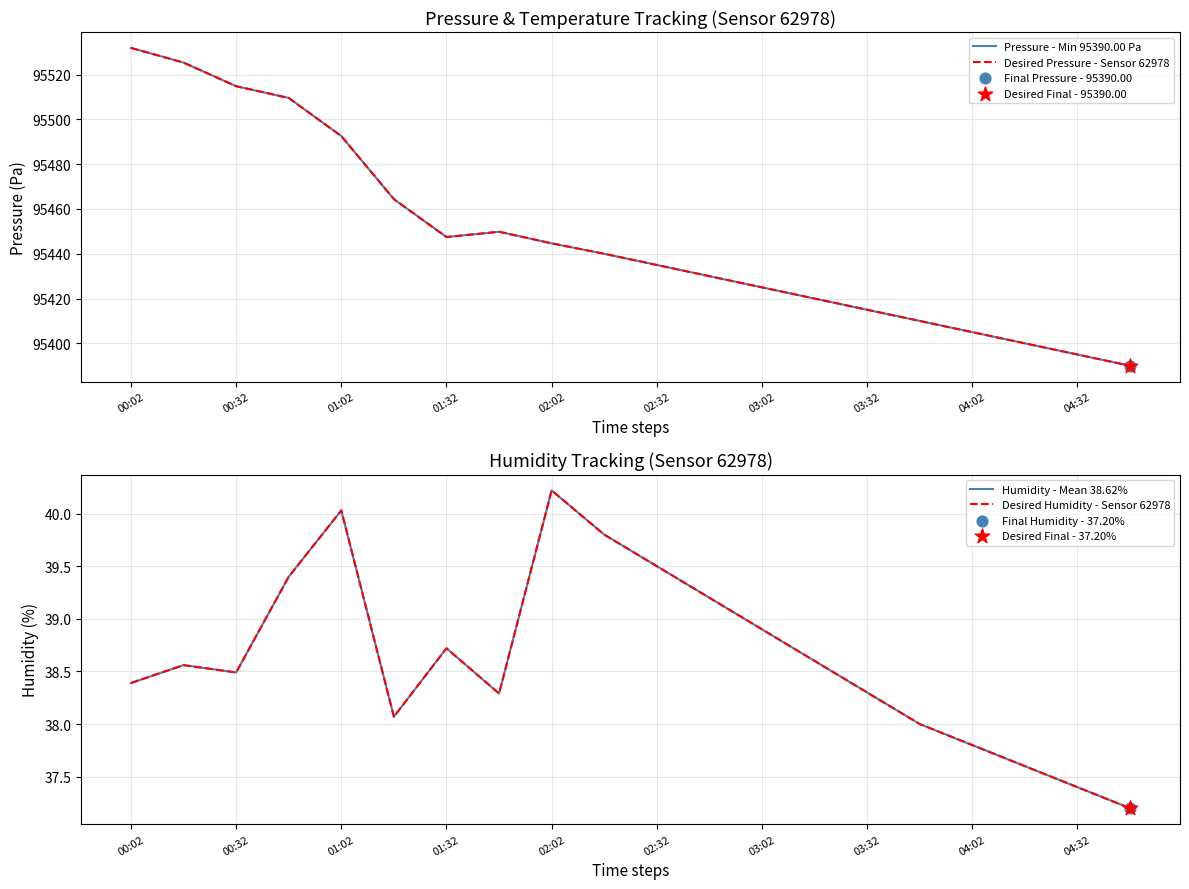

Which series contains the highest Y value?

Pressure - Min 95390.00 Pa